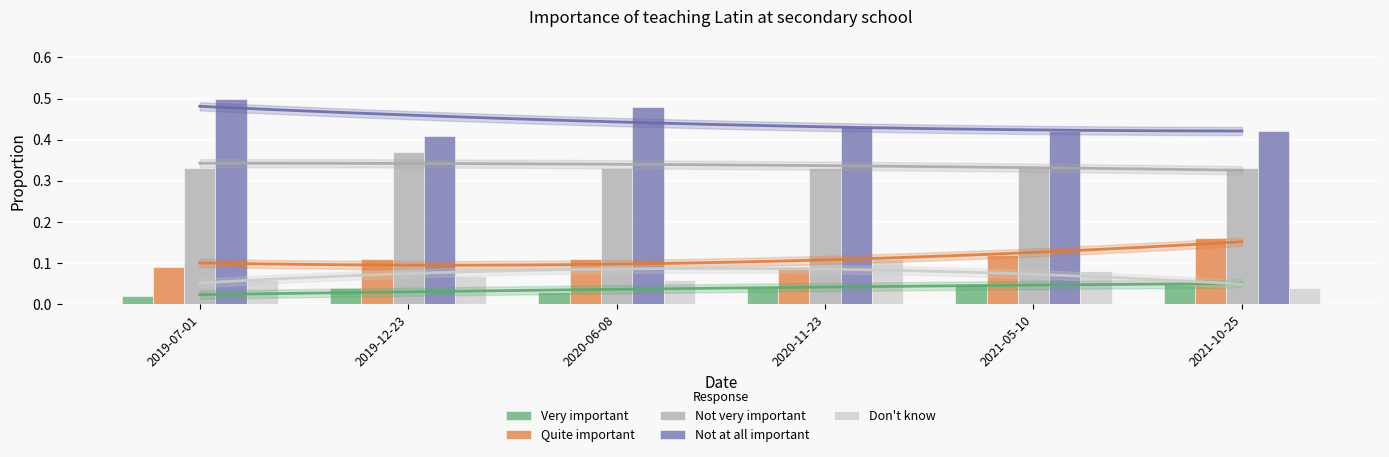

Which series has the widest spread of values?

Not at all important